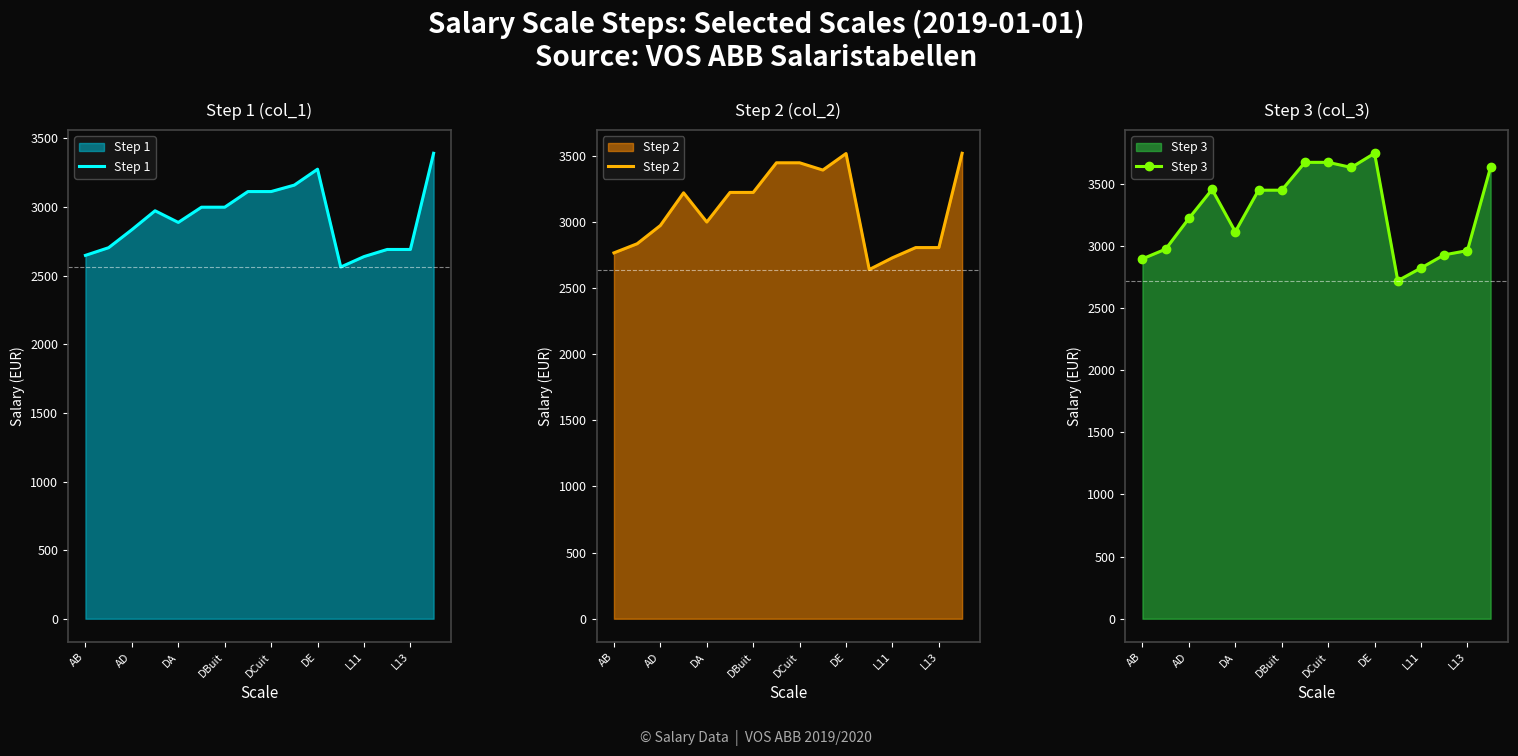

Does the chart display data point markers on the line(s)?

No